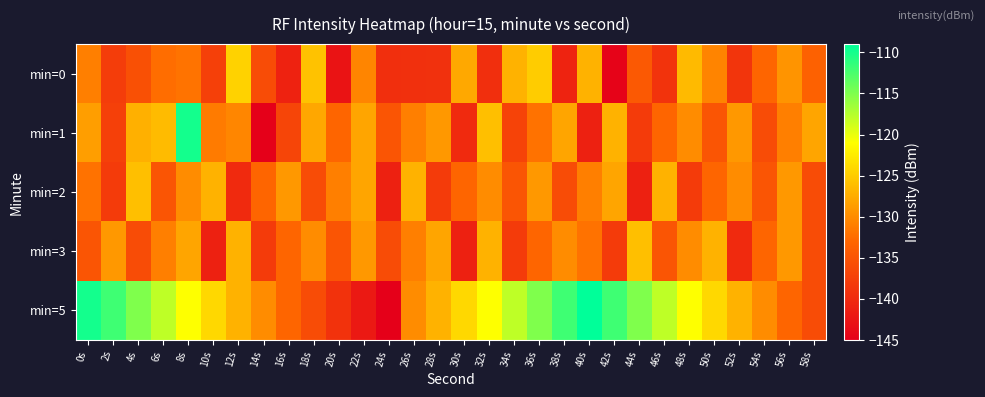

What is the spread (max minus min) of values at 8s?

22.1